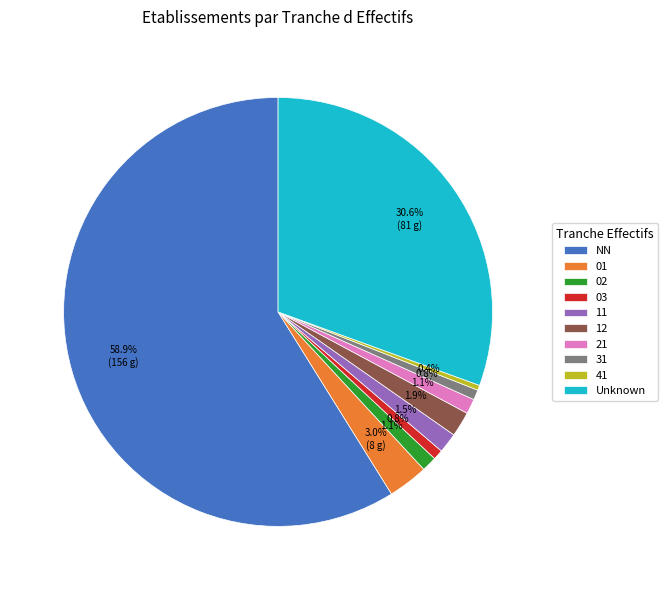

Which has a higher value, 21 or NN?

NN